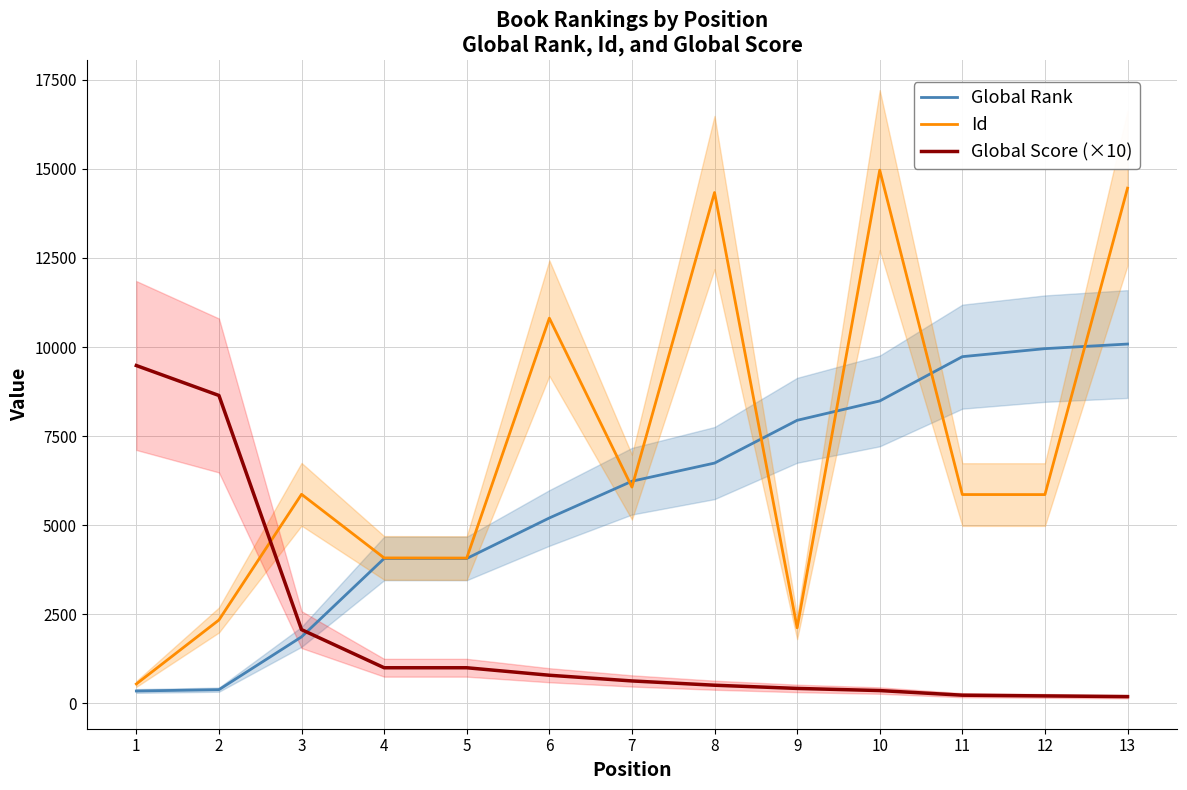

Which series has the largest total across all categories?

Id